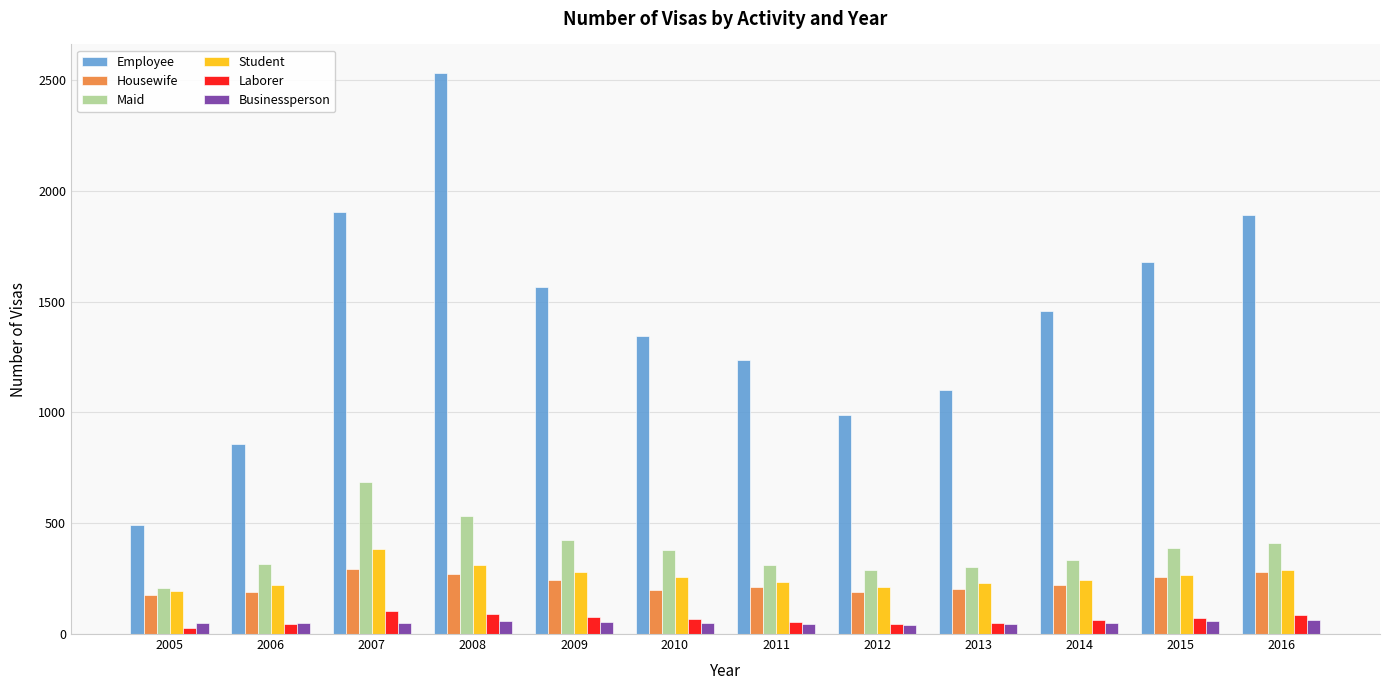

What is the greatest value displayed?

2533